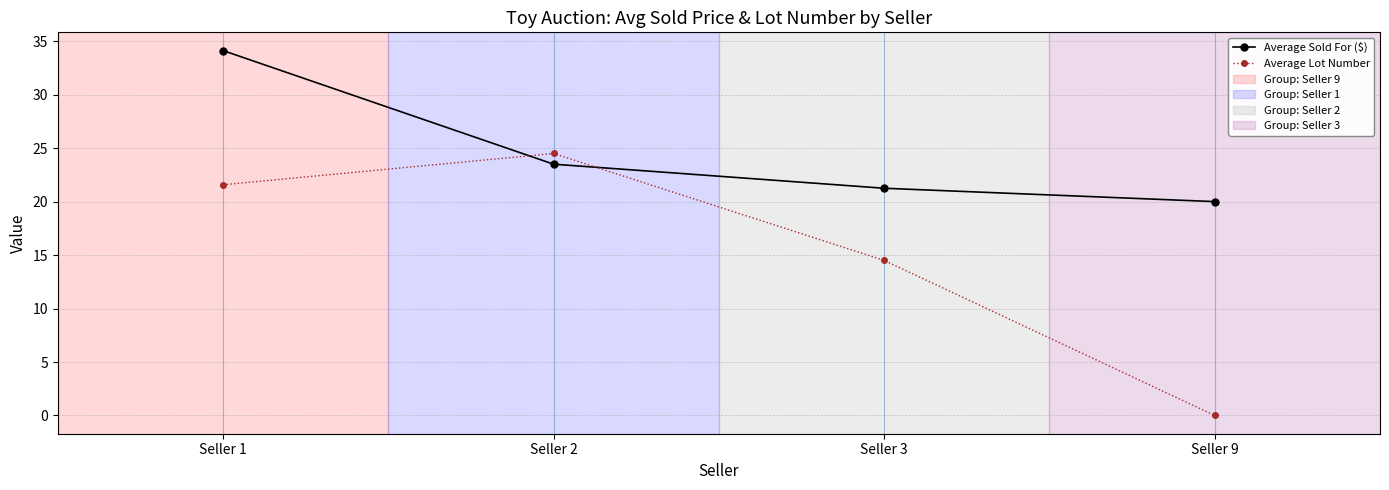

What is the value of the Average Lot Number point at the 1st from the left?

21.6